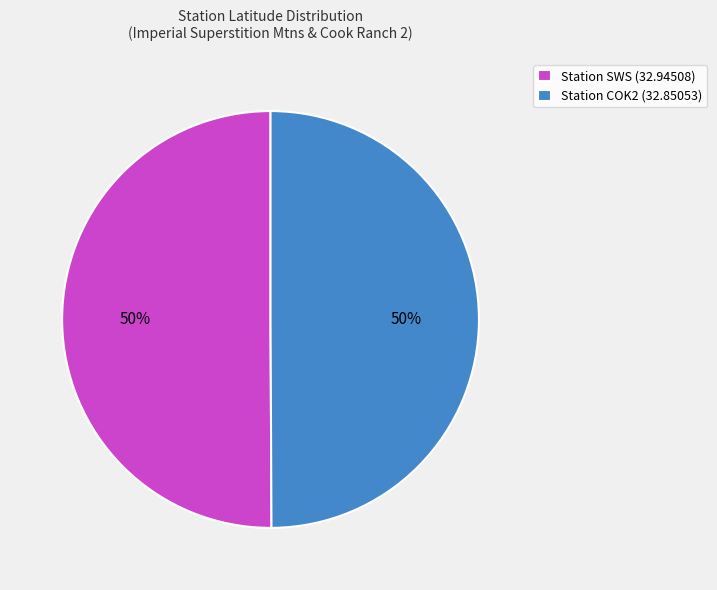

To the nearest percent, what portion does Station COK2 (32.85053) represent?

50%